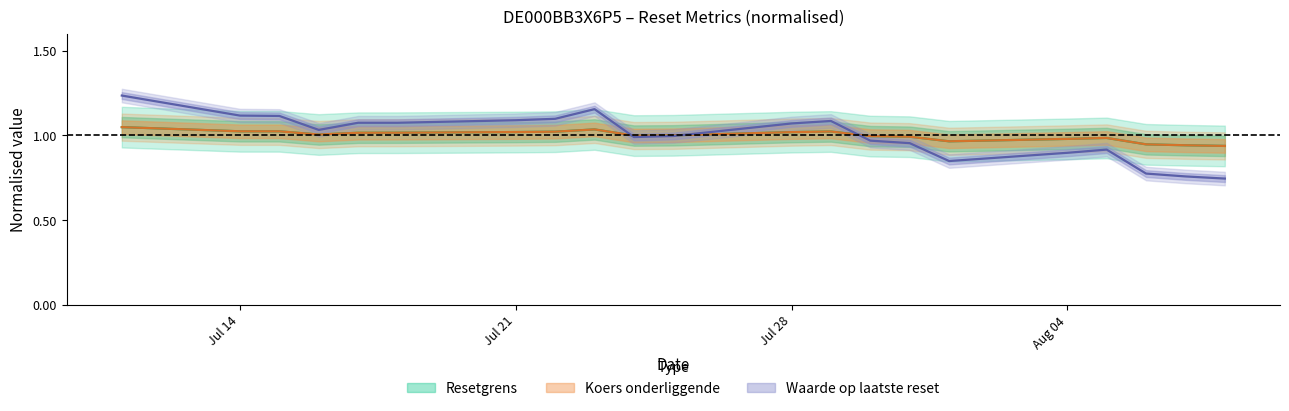

After their last crossing, which series has the higher values: Resetgrens or Waarde op laatste reset?

Resetgrens